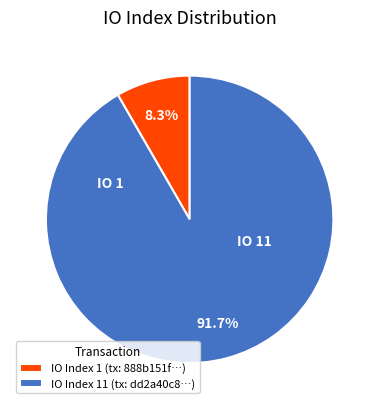

Which has a higher value, IO Index 11 (tx: dd2a40c8…) or IO Index 1 (tx: 888b151f…)?

IO Index 11 (tx: dd2a40c8…)